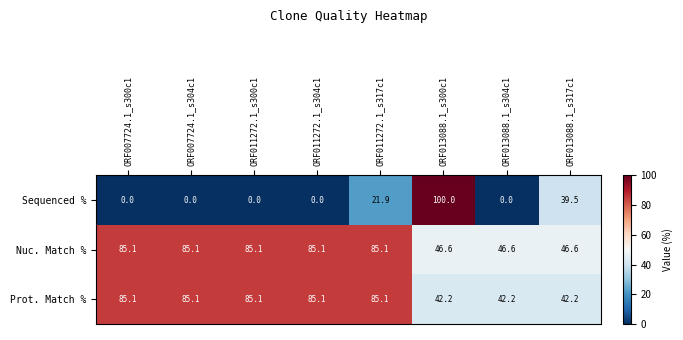

How many distinct data groups are displayed?

3